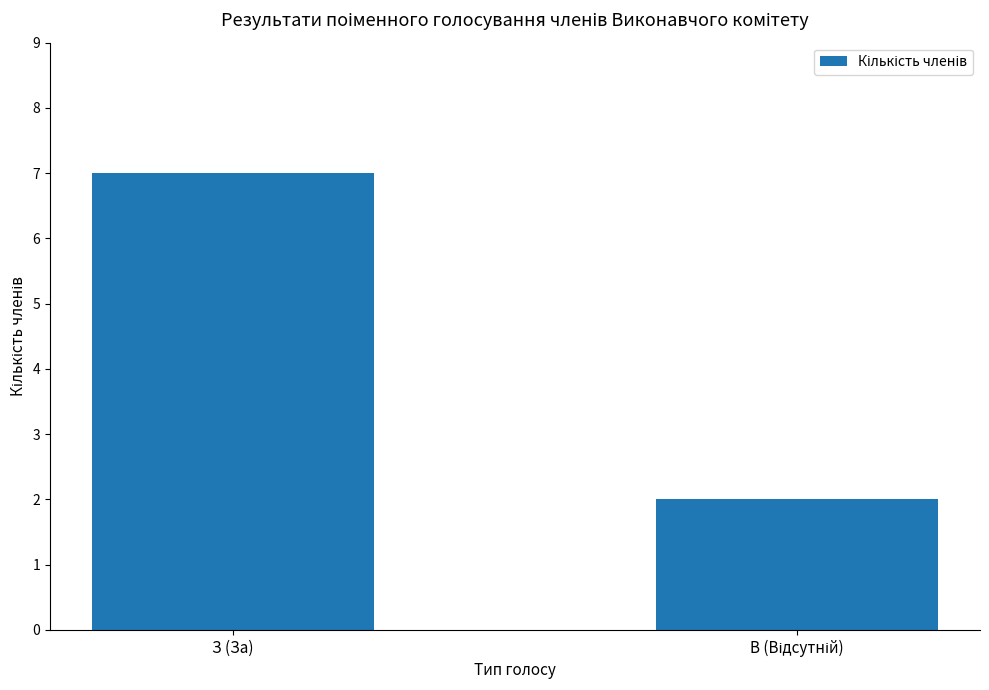

What is the difference between the maximum and minimum values?

5